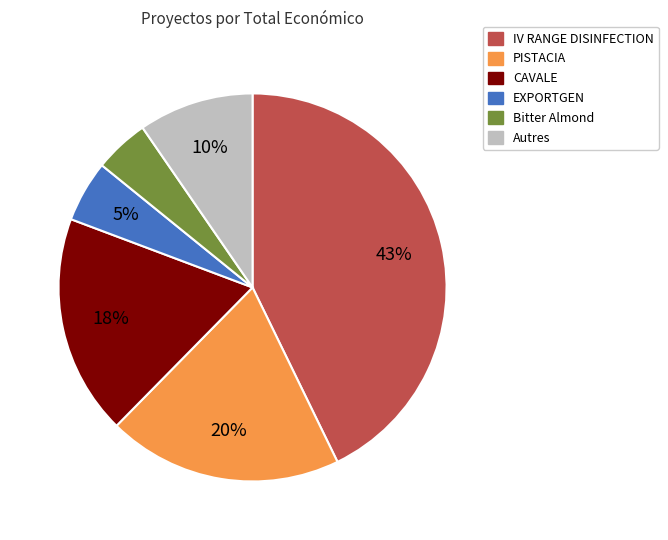

To the nearest percent, what is the average slice percentage?

17%